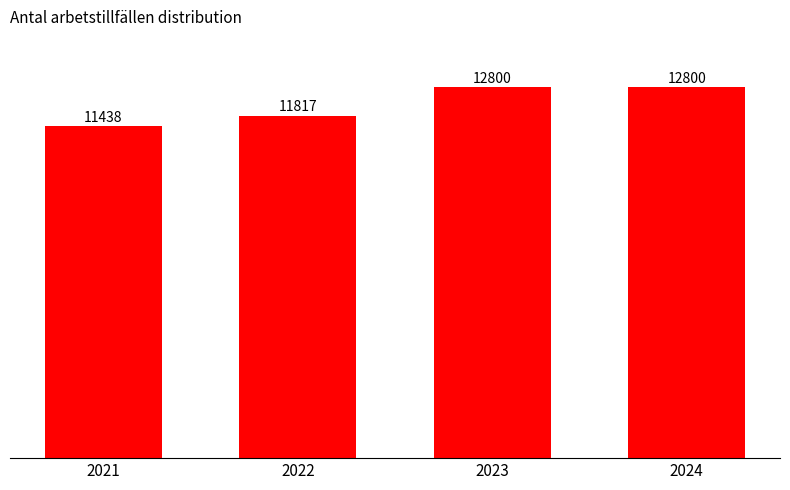

What is the average value?

12214